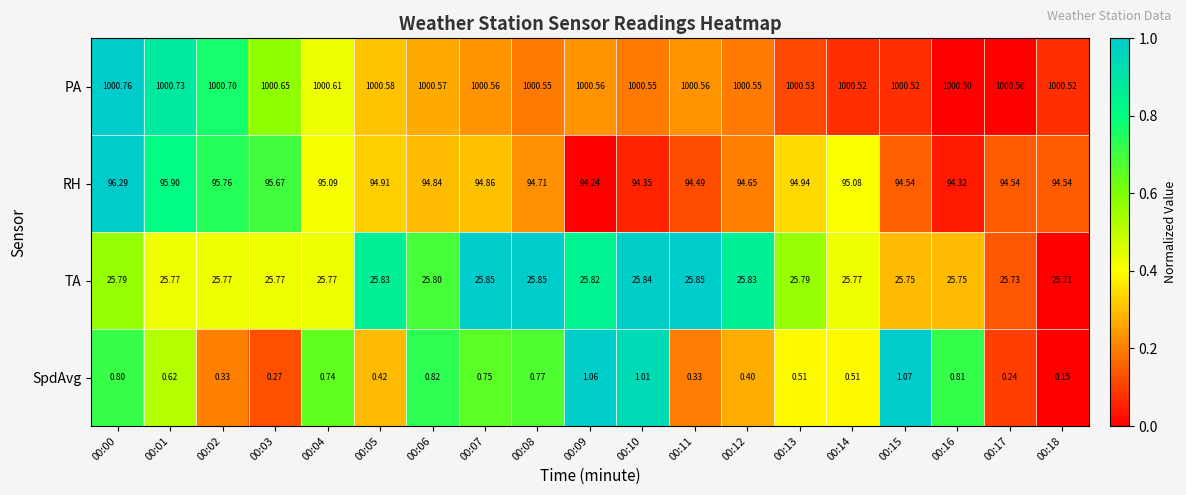

Is the value of RH at 00:14 greater than the value of PA at 00:00?

No